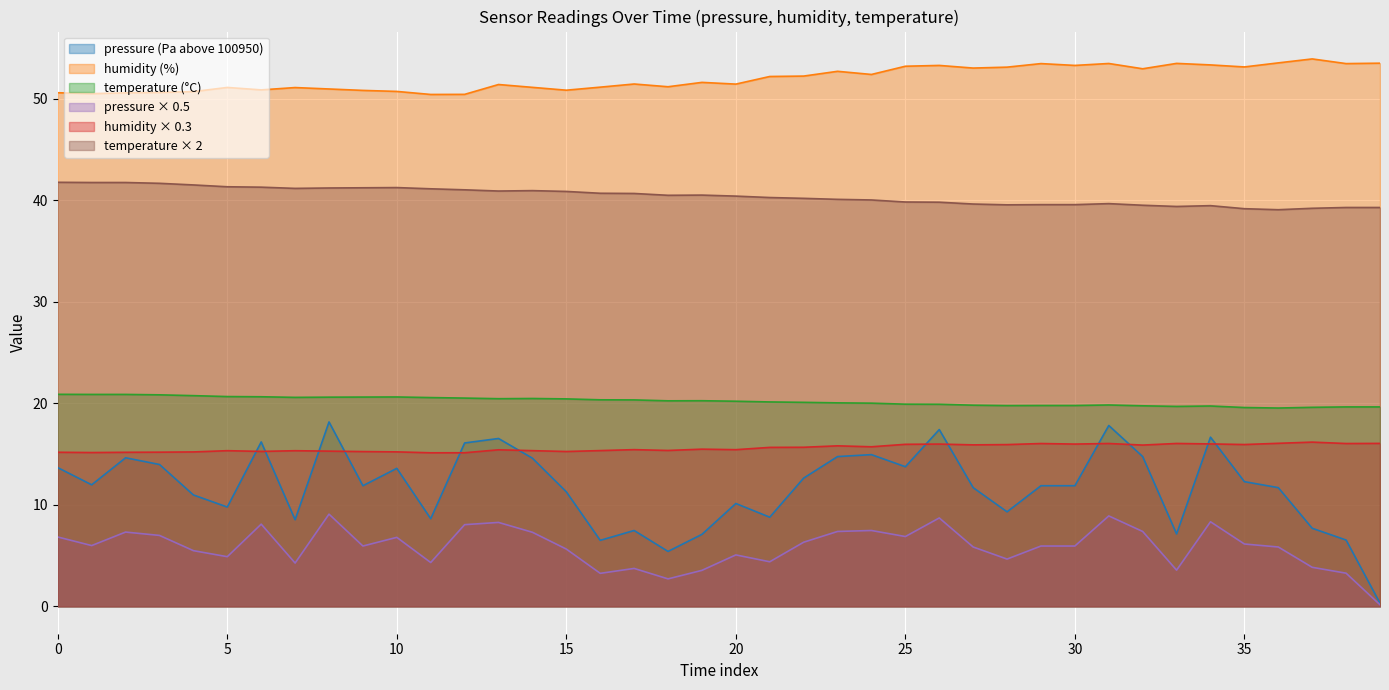

Which series has the largest range (max minus min)?

pressure (Pa above 100950)